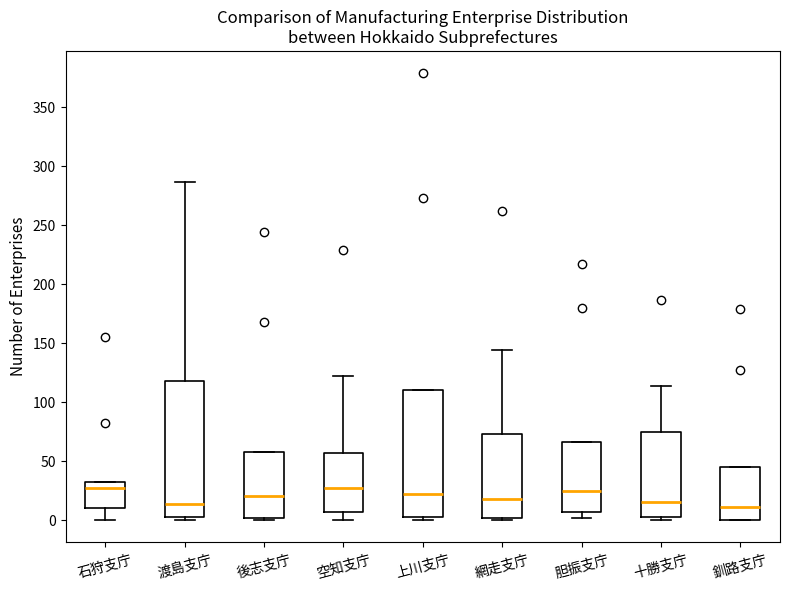

Reading left to right, transcribe this box plot: for each box, give where its median line is, the range the box spans, and where its two whiskers end, as read against the y-axis. The values are not printed on the chart, so give them approximately, as read against the axis.

石狩支庁: median 25, box 10 to 30, whiskers 0 to 30
渡島支庁: median 15, box 5 to 120, whiskers 0 to 285
後志支庁: median 20, box 0 to 60, whiskers 0 (just below the box's lower edge) to 60
空知支庁: median 25, box 5 to 55, whiskers 0 to 120
上川支庁: median 20, box 5 to 110, whiskers 0 to 110
網走支庁: median 20, box 0 to 75, whiskers 0 (just below the box's lower edge) to 145
胆振支庁: median 25, box 5 to 65, whiskers 0 to 65
十勝支庁: median 15, box 5 to 75, whiskers 0 to 115
釧路支庁: median 10, box 0 to 45, whiskers 0 to 45